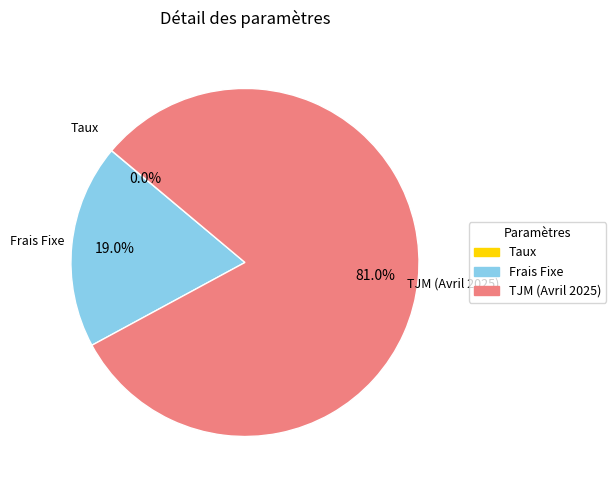

Between Frais Fixe and TJM (Avril 2025), which is larger?

TJM (Avril 2025)